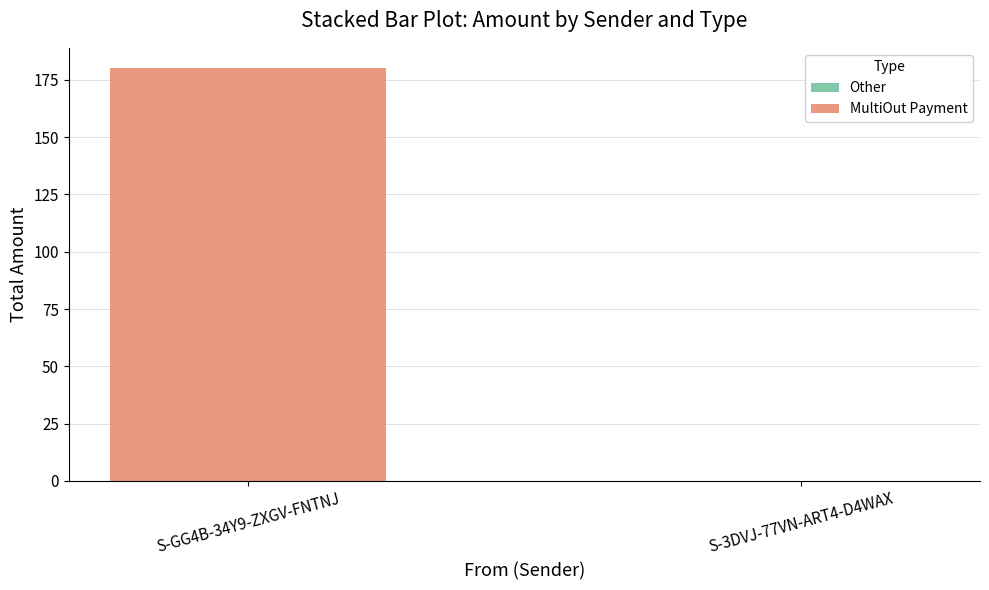

What is the total value across all series at S-GG4B-34Y9-ZXGV-FNTNJ?

180.0